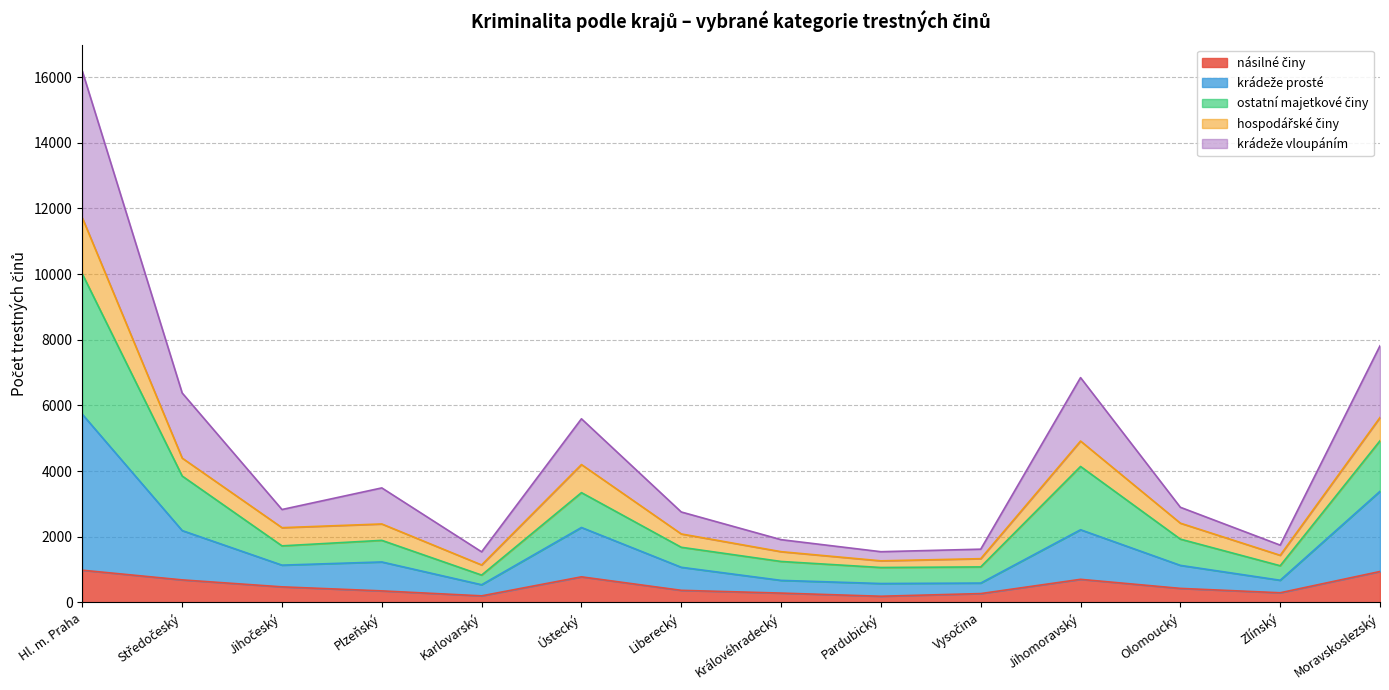

Which label corresponds to the smallest value in the chart?

Pardubický